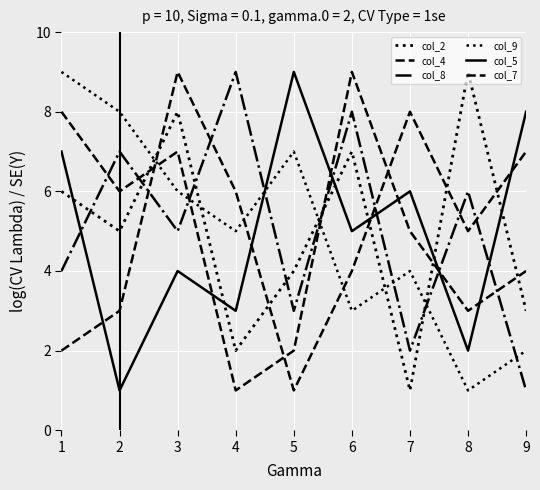

How many lines are shown in the chart?

6